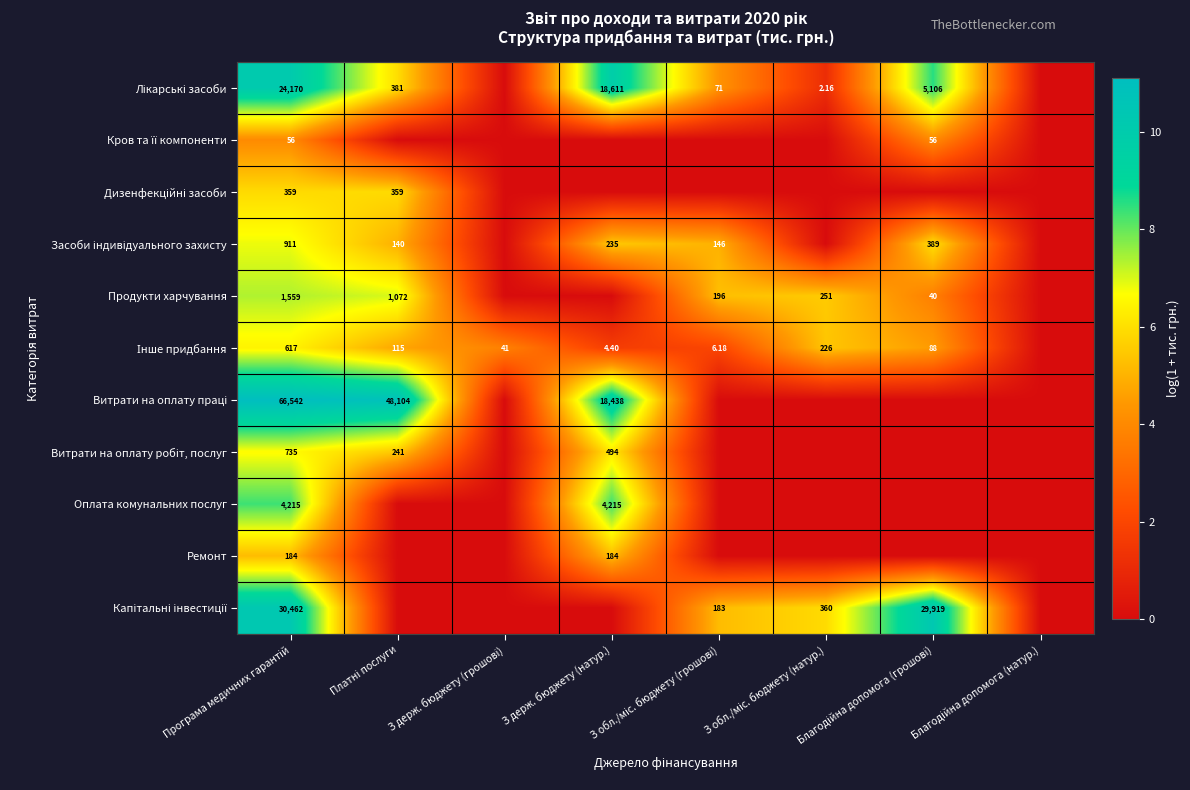

List the labels in order of Витрати на оплату праці value, smallest first.

З держ. бюджету (грошові), З обл./міс. бюджету (грошові), З обл./міс. бюджету (натур.), Благодійна допомога (грошові), Благодійна допомога (натур.), З держ. бюджету (натур.), Платні послуги, Програма медичних гарантій